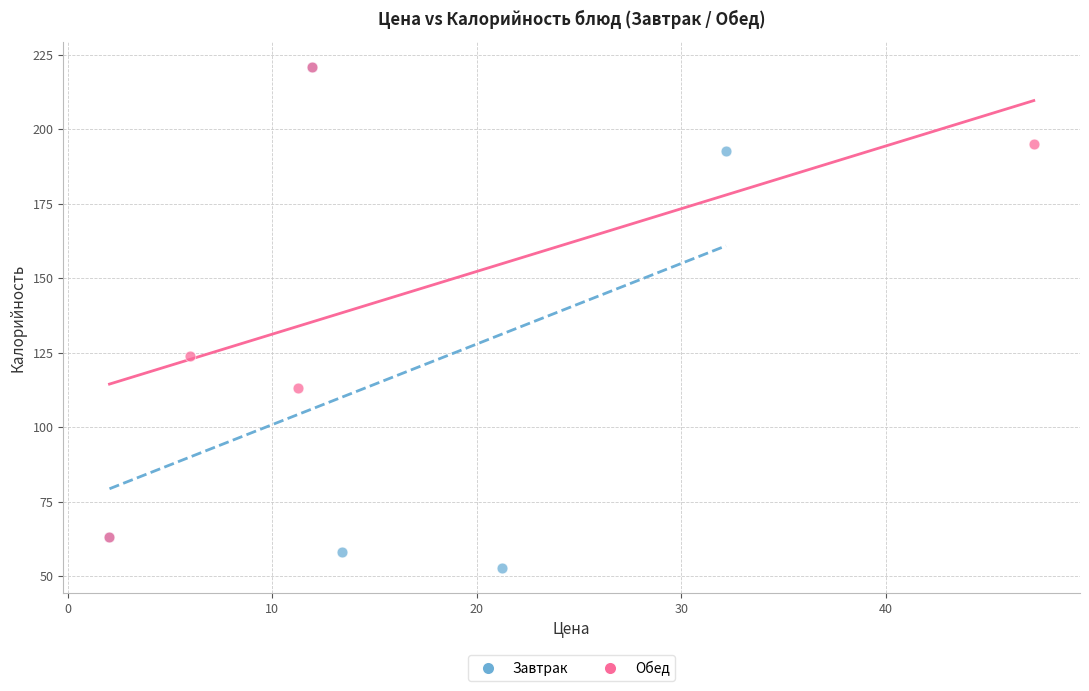

Which series contains the lowest Y value?

Завтрак